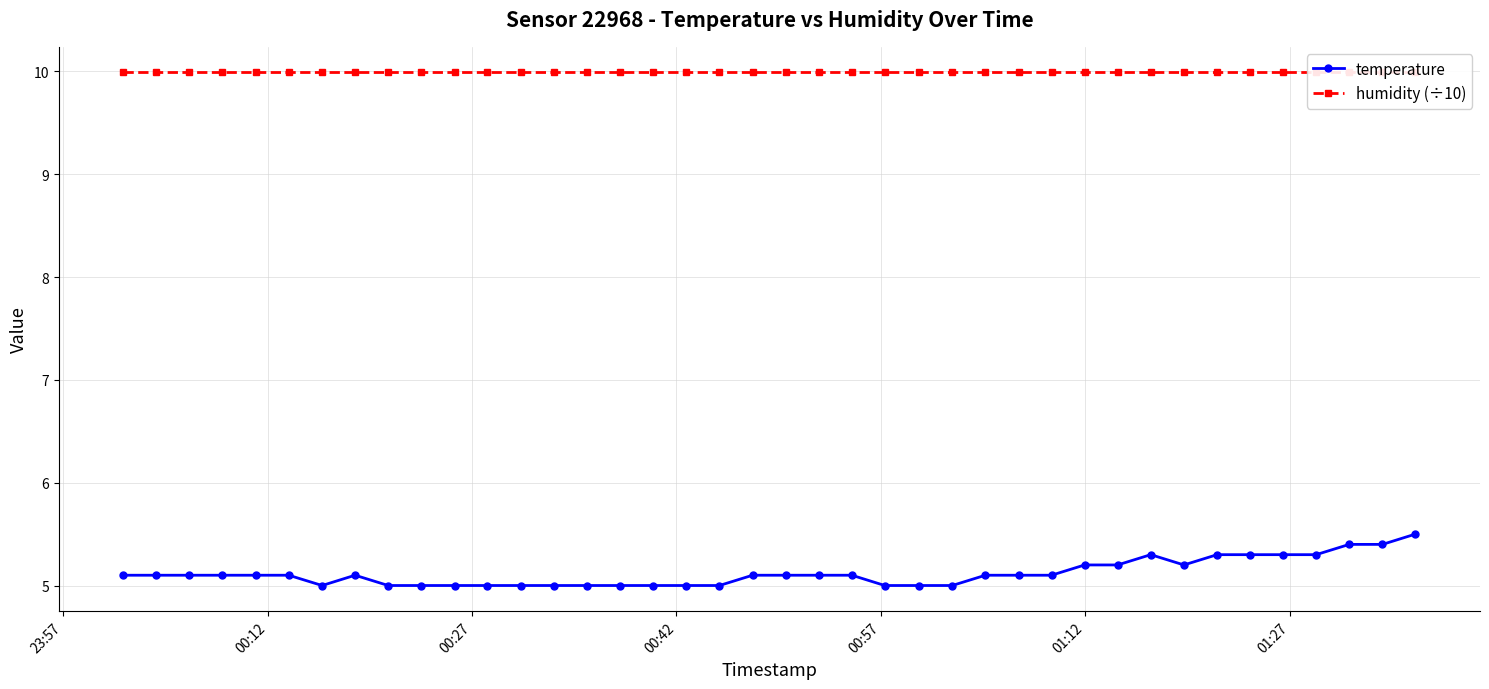

What are all the series names shown in the legend?

temperature, humidity (÷10)